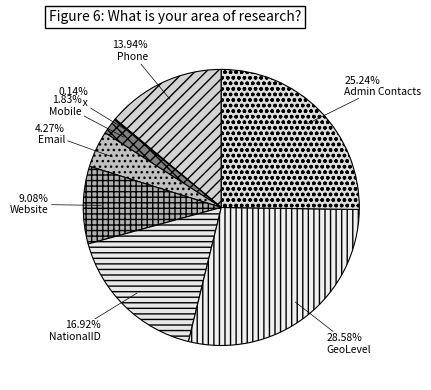

Does Website account for over 50% of the chart?

No